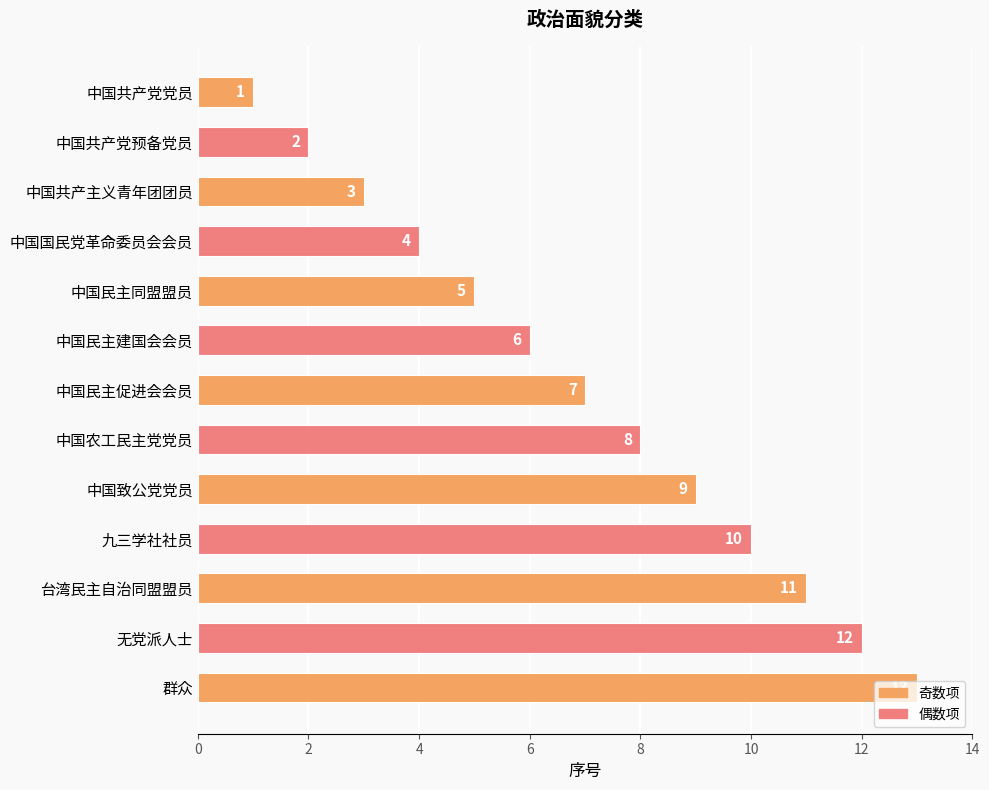

What is the ratio of the value at 中国共产党预备党员 to the value at 中国国民党革命委员会会员?

0.5